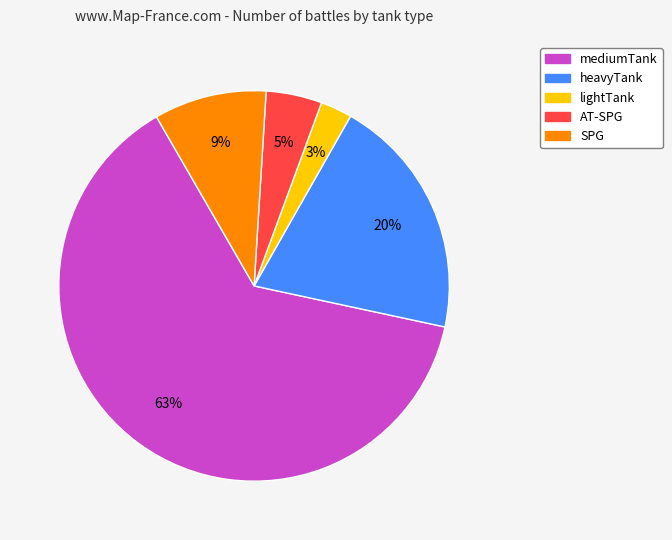

How many segments does this pie chart have?

5